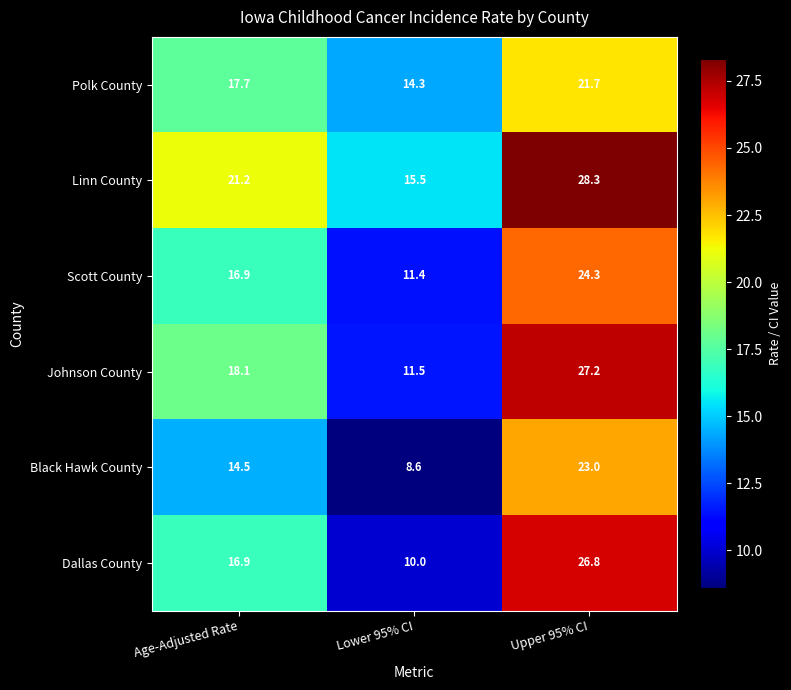

What is the approximate value of Linn County at Upper 95% CI?

28.3